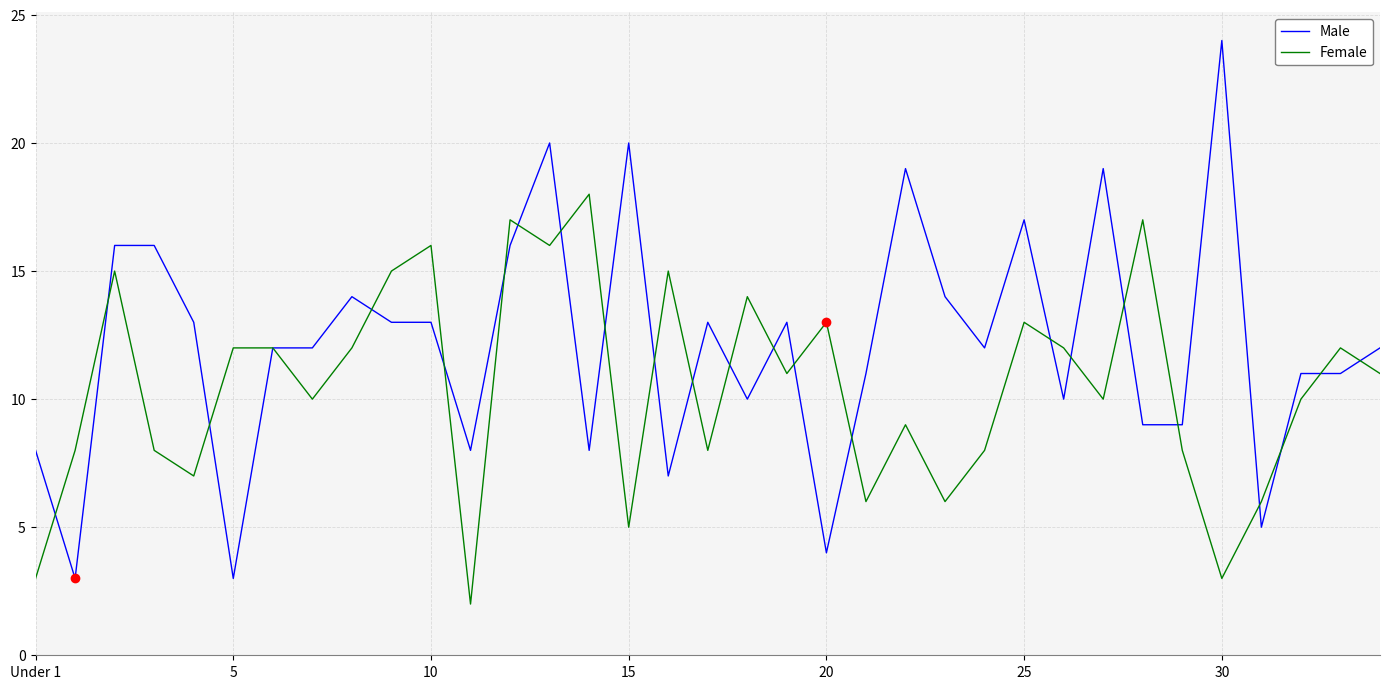

What is the average value of the Female series?

11